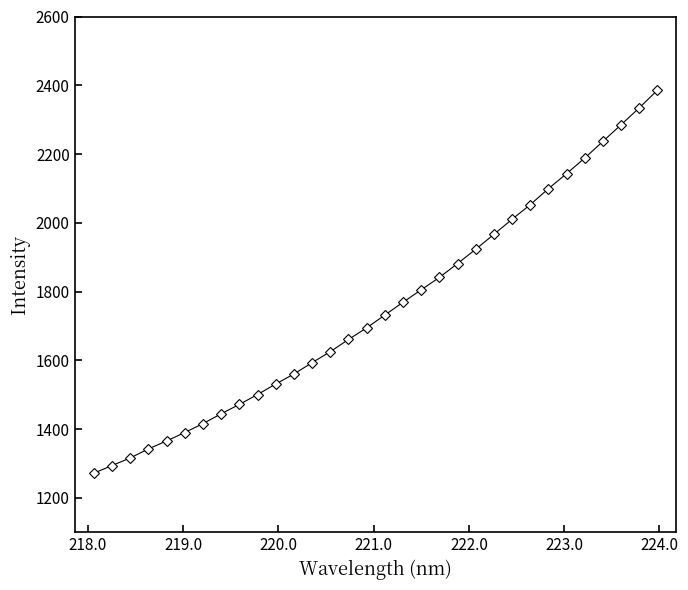

What is the average value?

1753.9